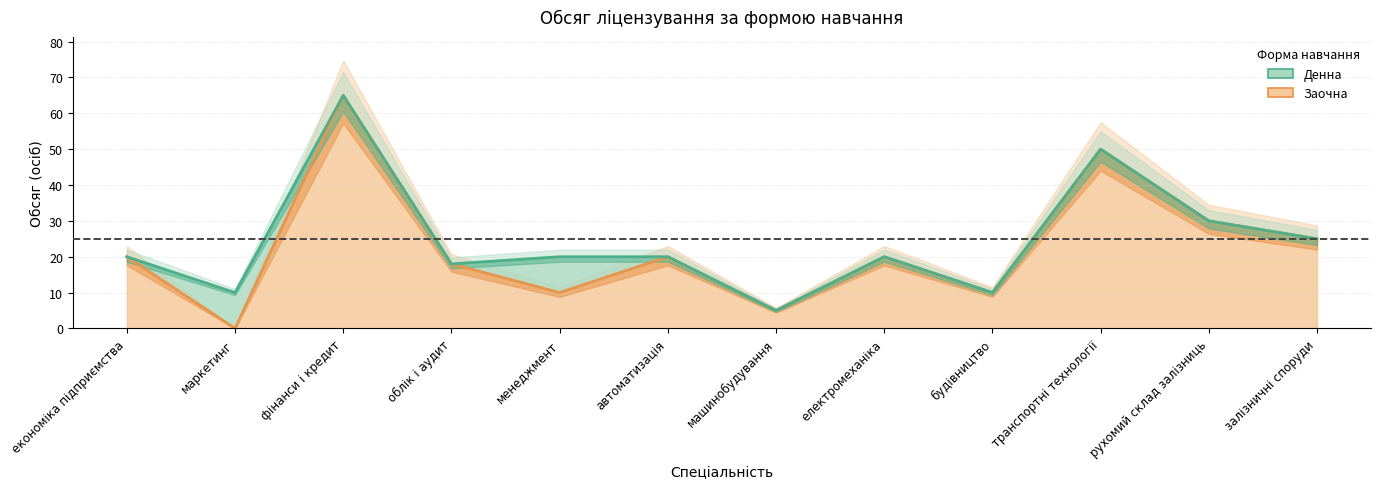

What is the difference between the Заочна values at фінанси і кредит and менеджмент?

55